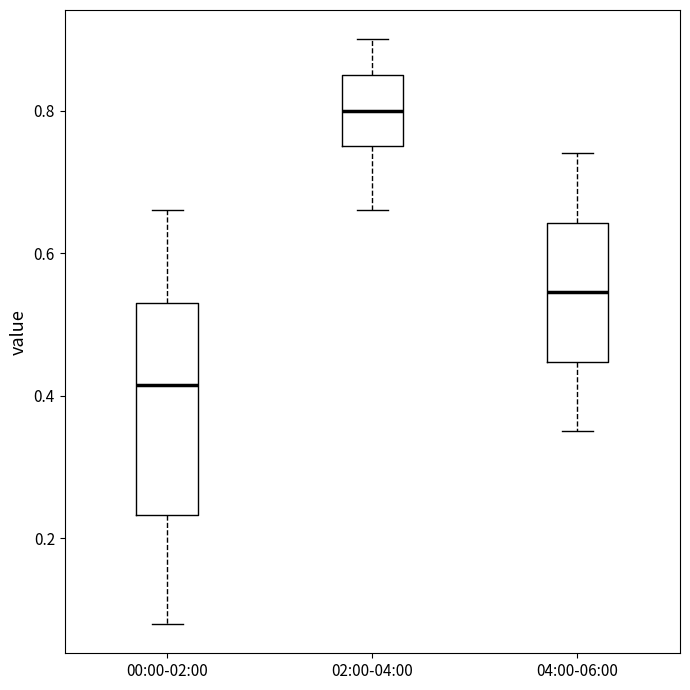

Reading left to right, transcribe this box plot: for each box, give where its median line is, the range the box spans, and where its two whiskers end, as read against the y-axis. The values are not printed on the chart, so give them approximately, as read against the axis.

00:00-02:00: median 0.42, box 0.24 to 0.54, whiskers 0.08 to 0.66
02:00-04:00: median 0.80, box 0.76 to 0.86, whiskers 0.66 to 0.90
04:00-06:00: median 0.54, box 0.44 to 0.64, whiskers 0.36 to 0.74